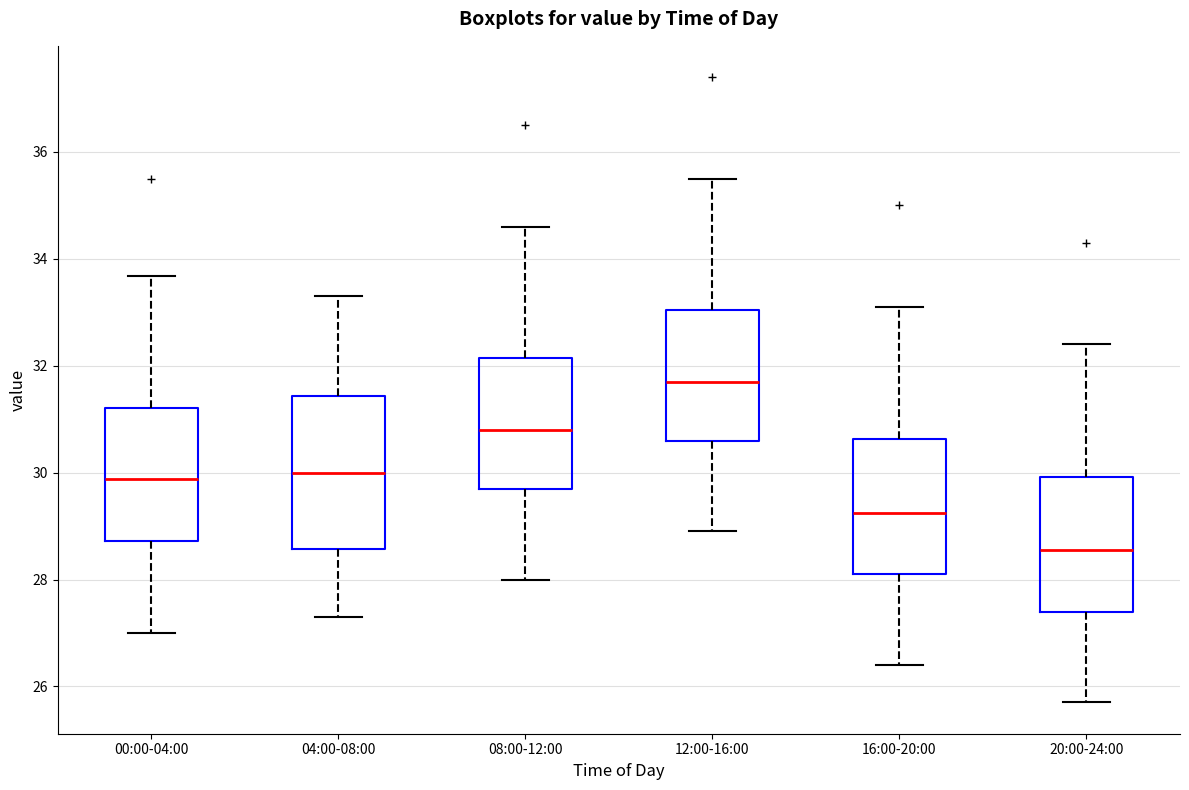

Where does the upper whisker of the box for 00:00-04:00 end on the y-axis? The values are not printed on the chart, so give them approximately, as read against the axis.

33.6